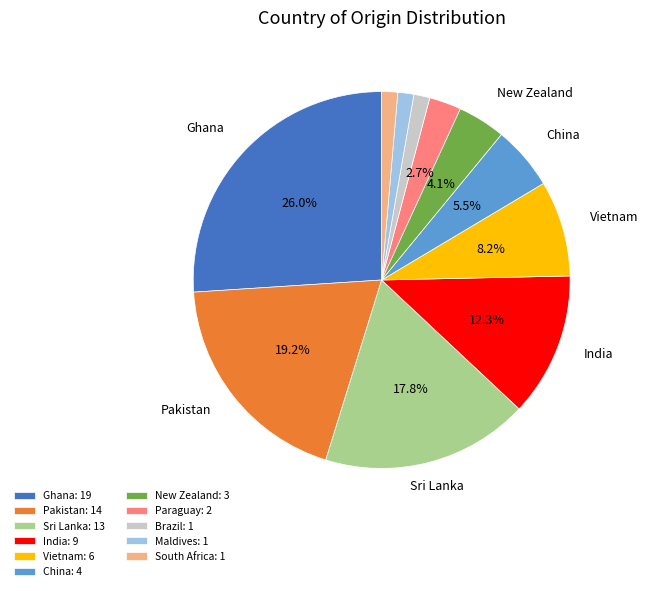

Count the number of slices in the pie.

11